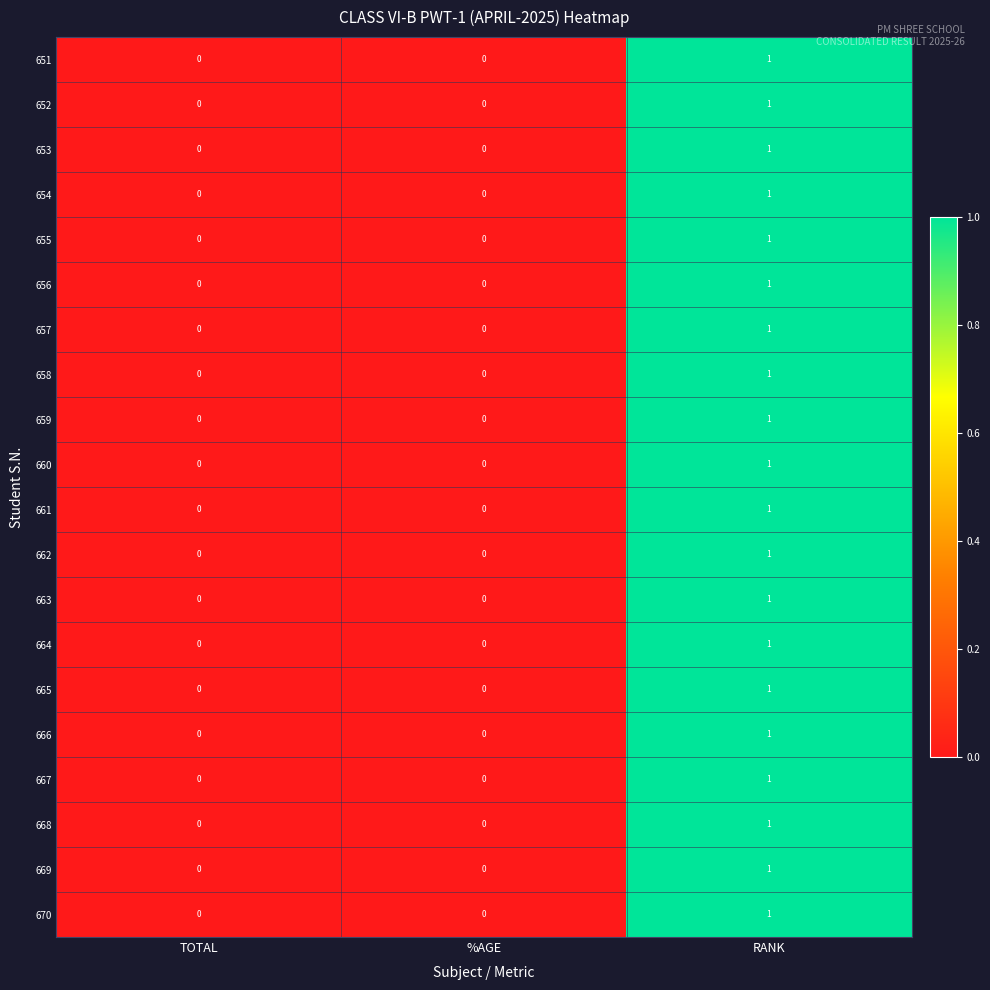

At which category is the sum across all series the highest?

RANK